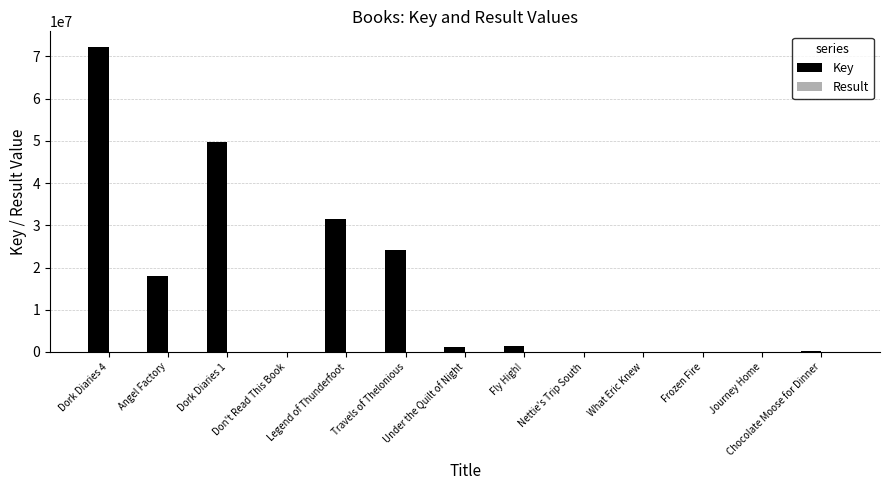

What is the spread (max minus min) of values at What Eric Knew?

7998